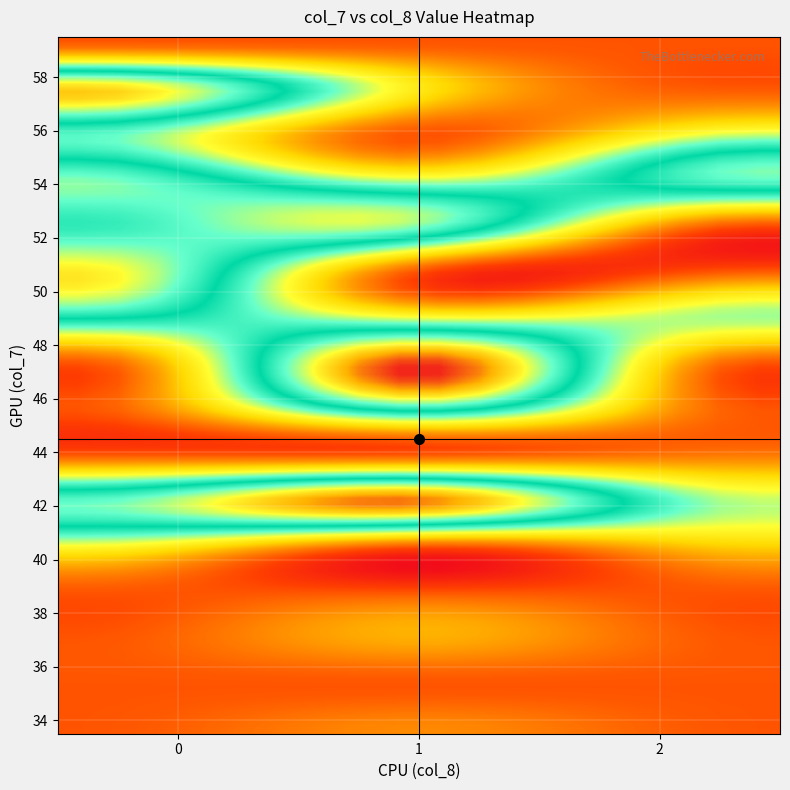

What value does the 35 series have at 41?

1558389688.8